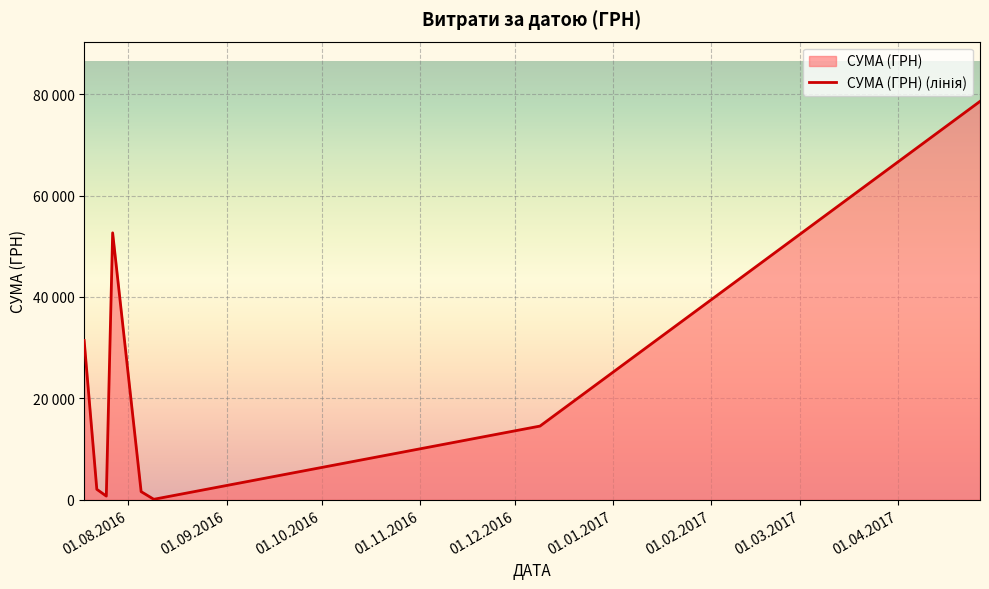

Does the chart display data point markers on the line(s)?

No